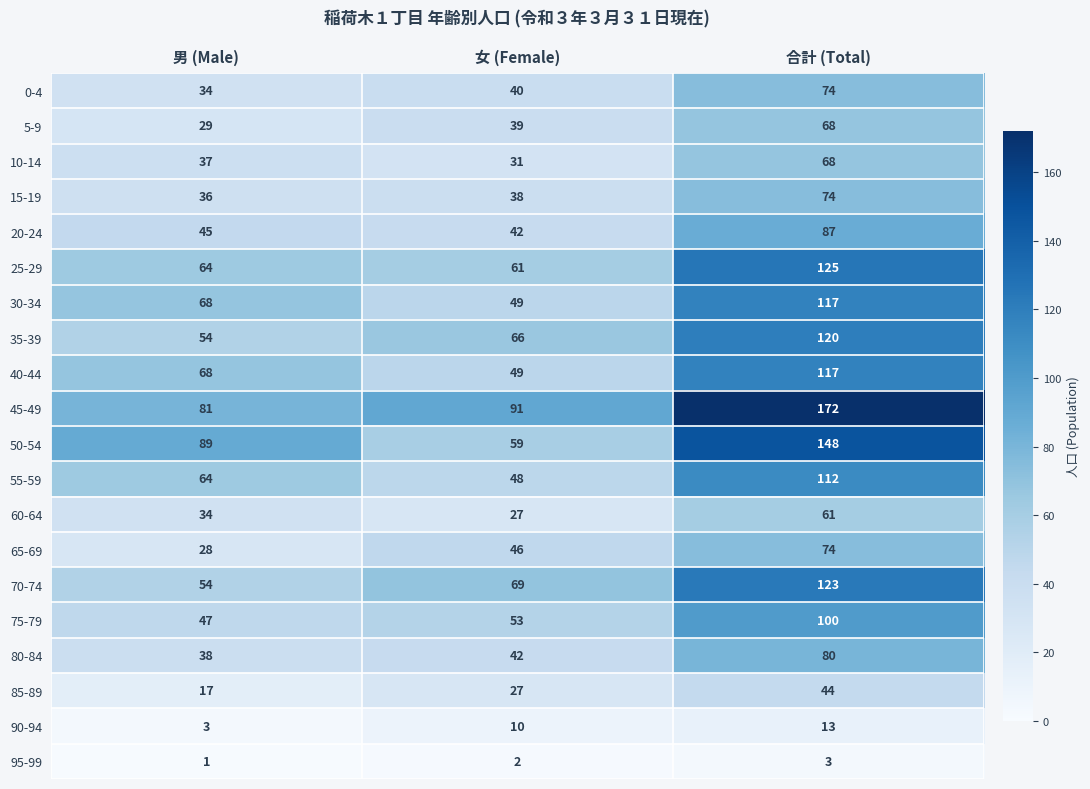

Read the 60-64 value at 合計 (Total), to the nearest 10.

60